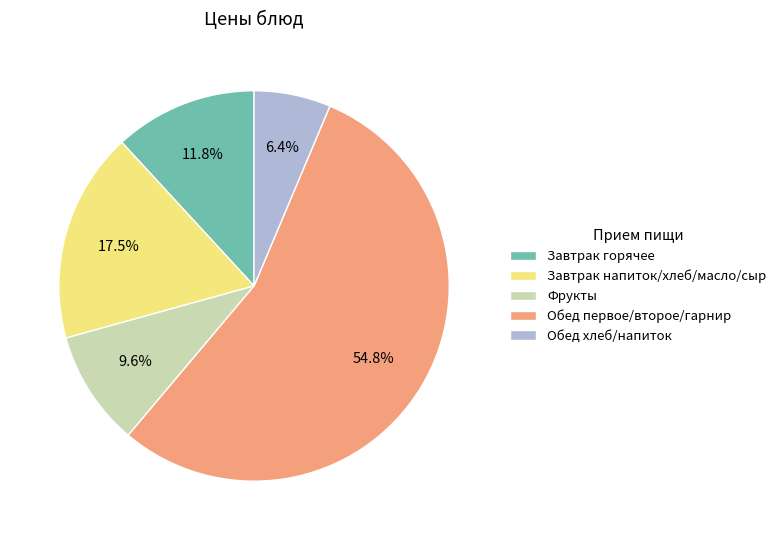

To the nearest percent, what is the average slice percentage?

20%